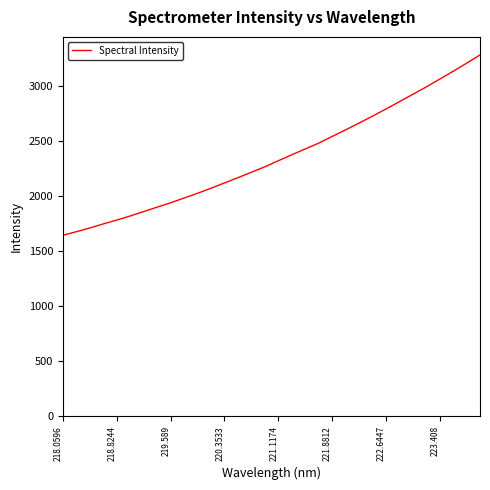

What is the greatest value displayed?

3282.7